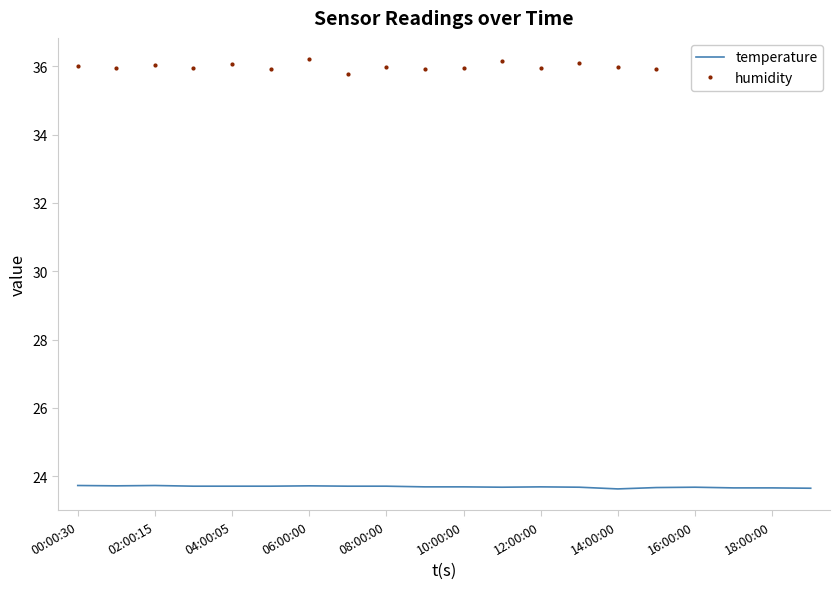

List the series in order of their overall mean, highest first.

humidity, temperature